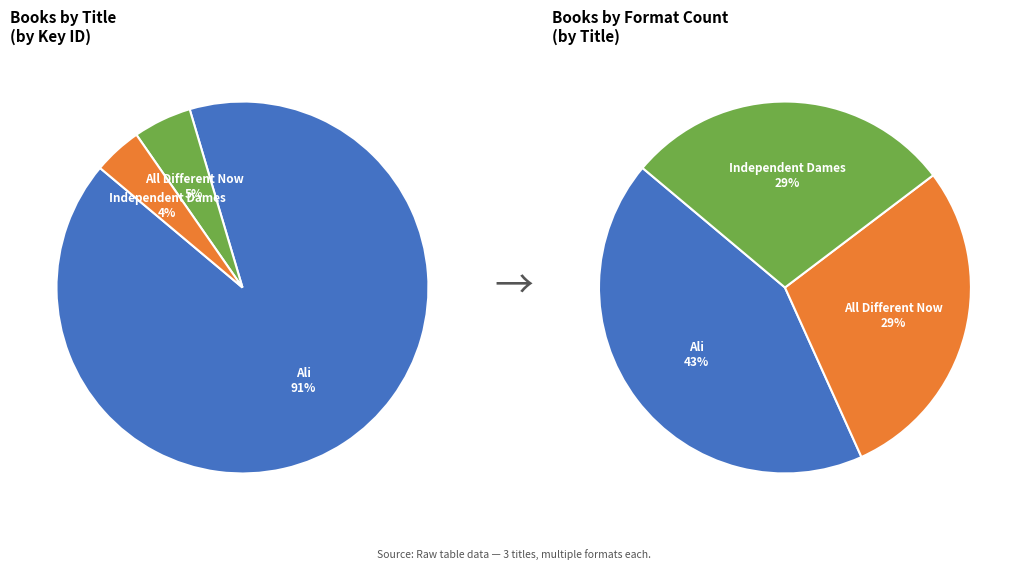

Is there a majority slice in this chart?

Yes